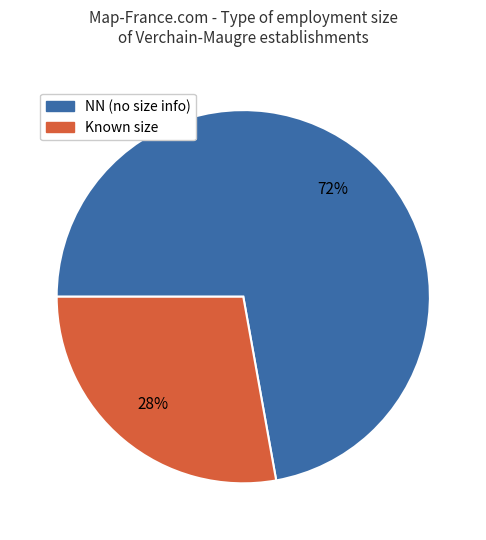

How many slices are in this pie chart?

2